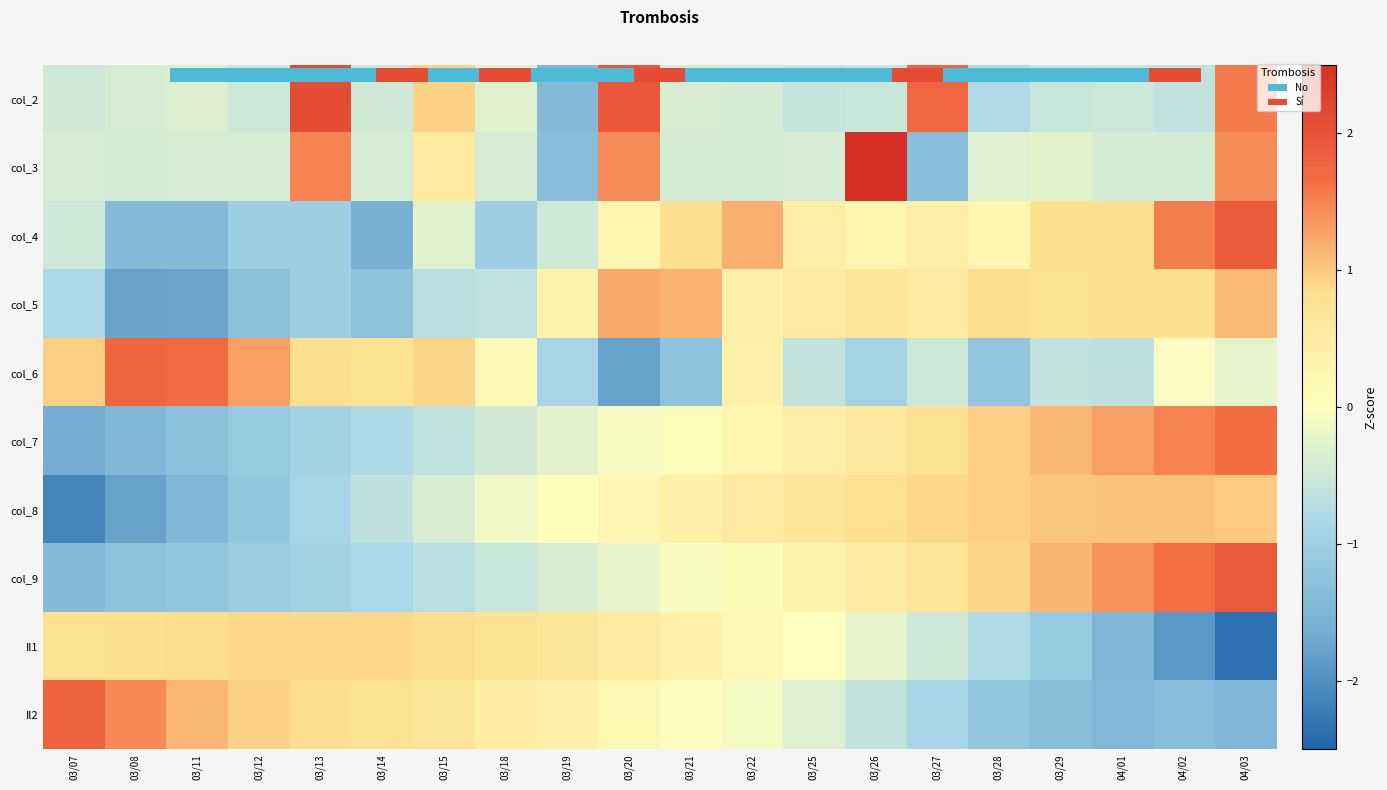

Which has a higher value, 03/07 or 03/19?

03/07